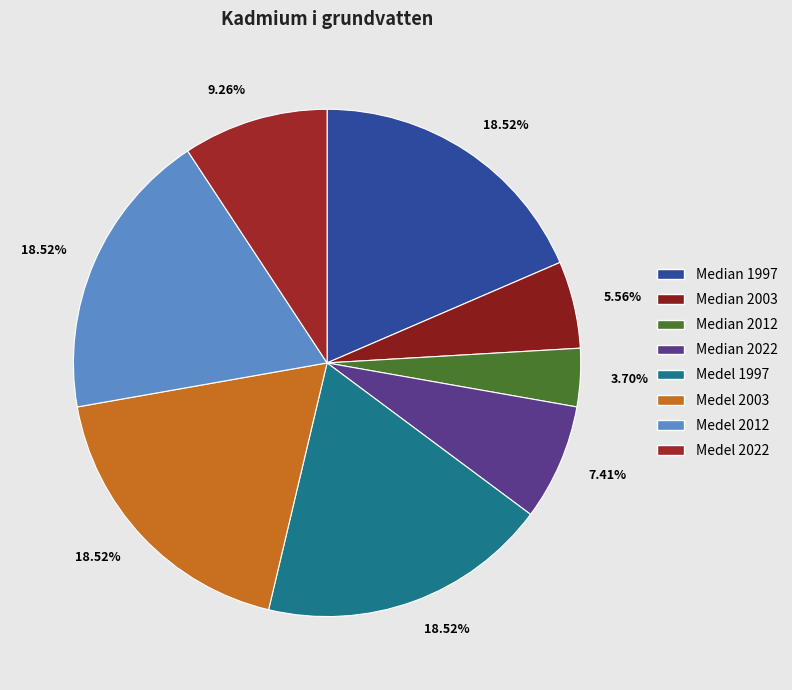

Is there any slice that represents more than half of the pie?

No